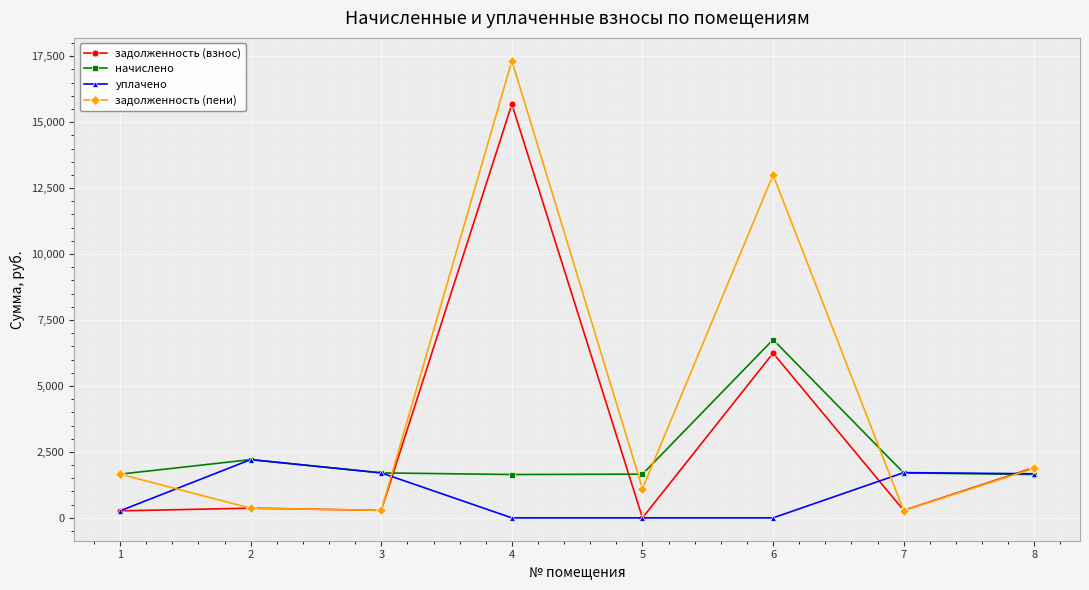

The value of начислено at 7 is 940.9. True or false?

False